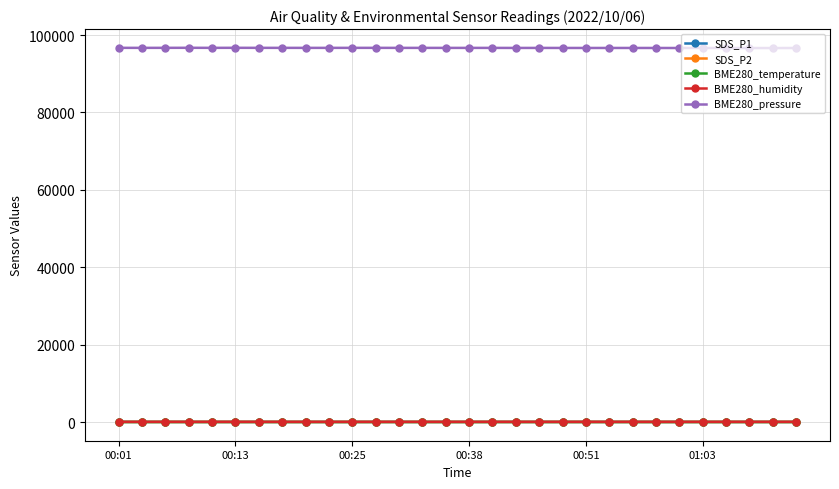

True or false: SDS_P2 has more than 0 points higher than both neighbors.

True